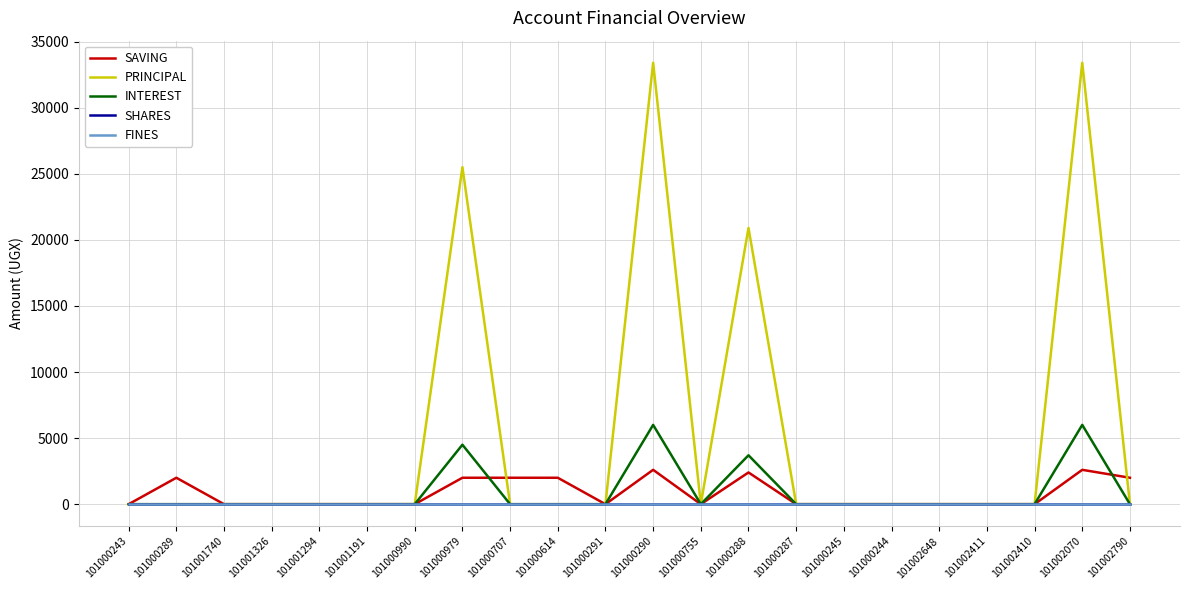

What is the sum of all SAVING values?

17600